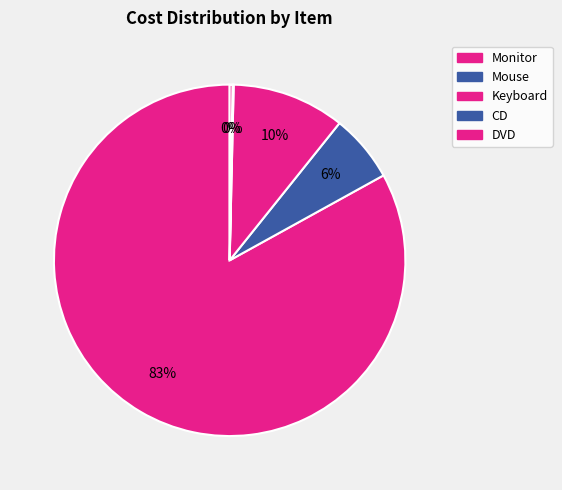

To the nearest percent, what portion does Keyboard represent?

10%